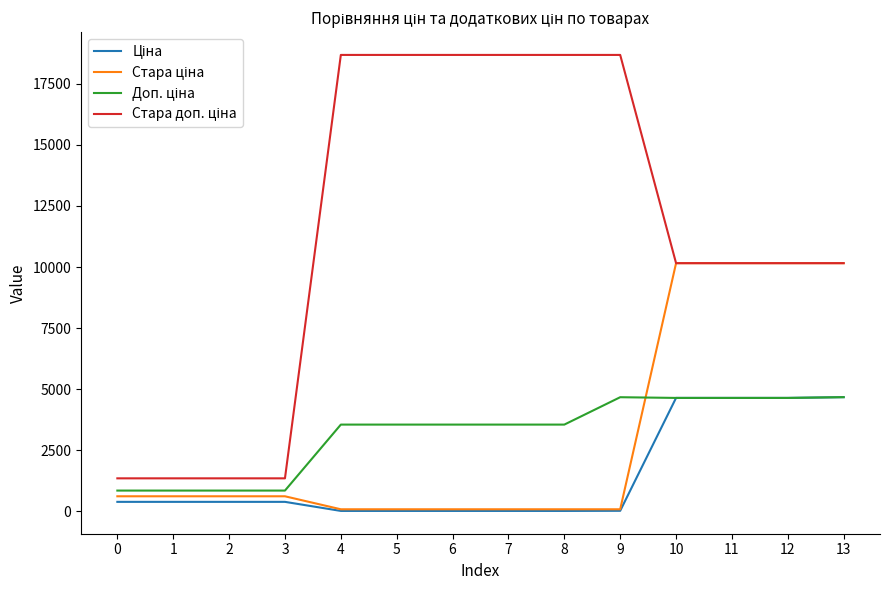

Rank the series by their maximum value, from highest to lowest.

Стара доп. ціна, Стара ціна, Доп. ціна, Ціна